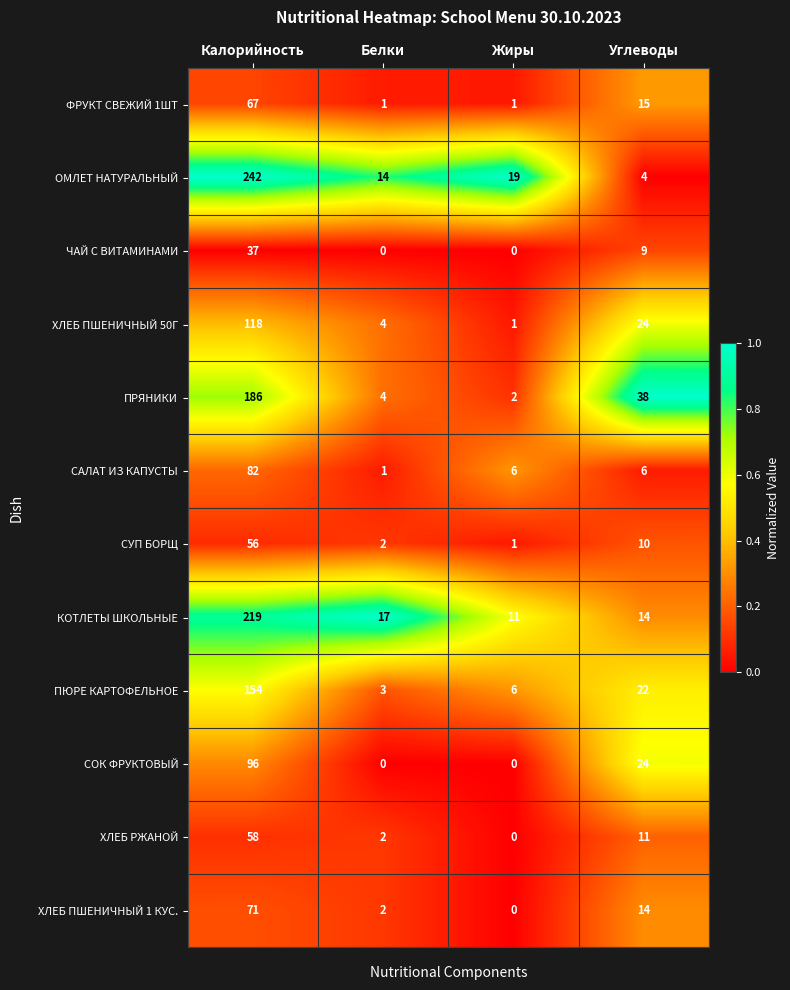

What is the sum of all СУП БОРЩ values?

69